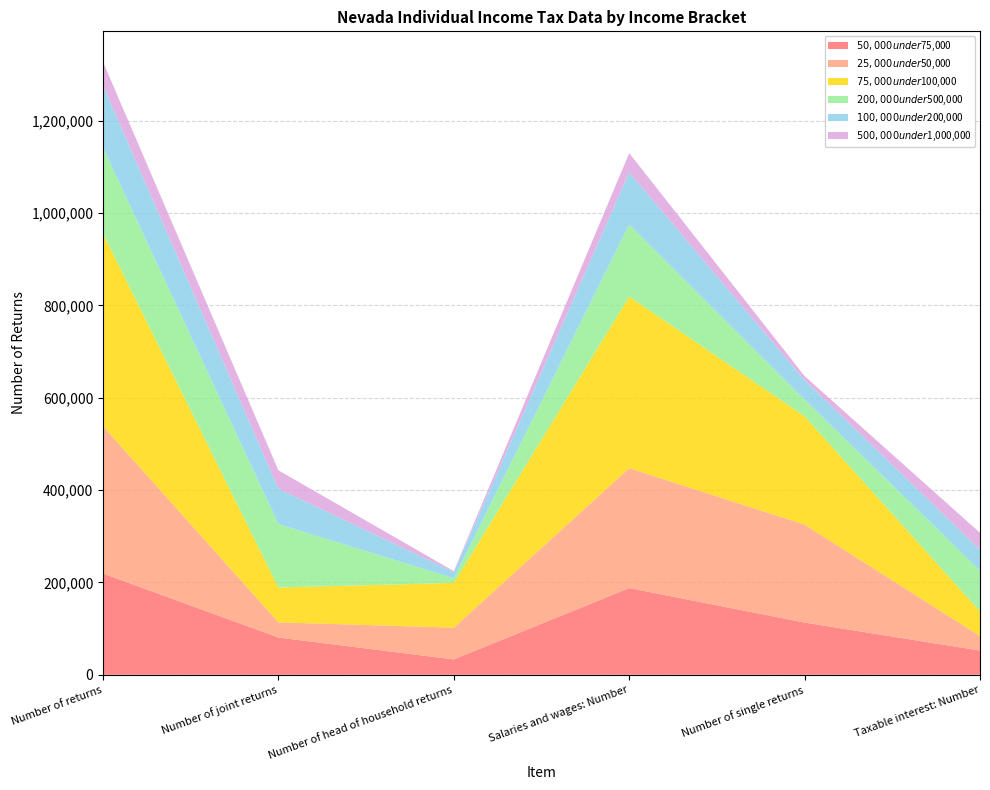

Reading right to left, extract all data points from this chart.

$50,000 under $75,000: Taxable interest: Number=52410	Number of single returns=113110	Salaries and wages: Number=187780	Number of head of household returns=33260	Number of joint returns=80690	Number of returns=219250
$25,000 under $50,000: Taxable interest: Number=31430	Number of single returns=212100	Salaries and wages: Number=259640	Number of head of household returns=68830	Number of joint returns=32800	Number of returns=319080
$75,000 under $100,000: Taxable interest: Number=53320	Number of single returns=234570	Salaries and wages: Number=371580	Number of head of household returns=96870	Number of joint returns=75400	Number of returns=417270
$200,000 under $500,000: Taxable interest: Number=88280	Number of single returns=36240	Salaries and wages: Number=156030	Number of head of household returns=10050	Number of joint returns=137430	Number of returns=186010
$100,000 under $200,000: Taxable interest: Number=45490	Number of single returns=42080	Salaries and wages: Number=113110	Number of head of household returns=13510	Number of joint returns=76510	Number of returns=134460
$500,000 under $1,000,000: Taxable interest: Number=36500	Number of single returns=8730	Salaries and wages: Number=41670	Number of head of household returns=1870	Number of joint returns=39900	Number of returns=51020